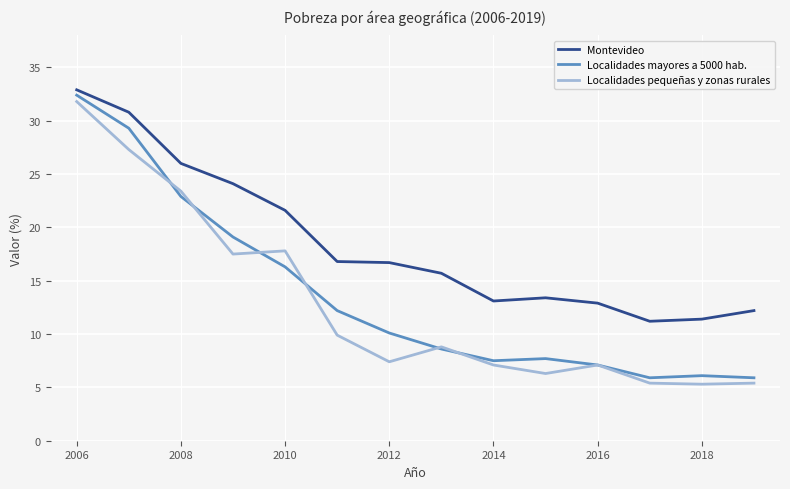

Which series has the largest total across all categories?

Montevideo